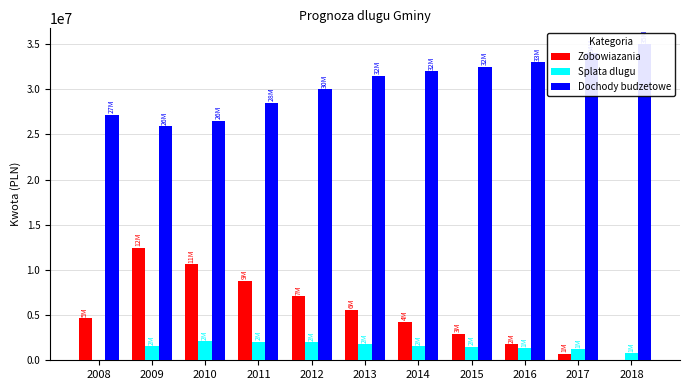

What is the total value across all series at 2017?

35916243.0